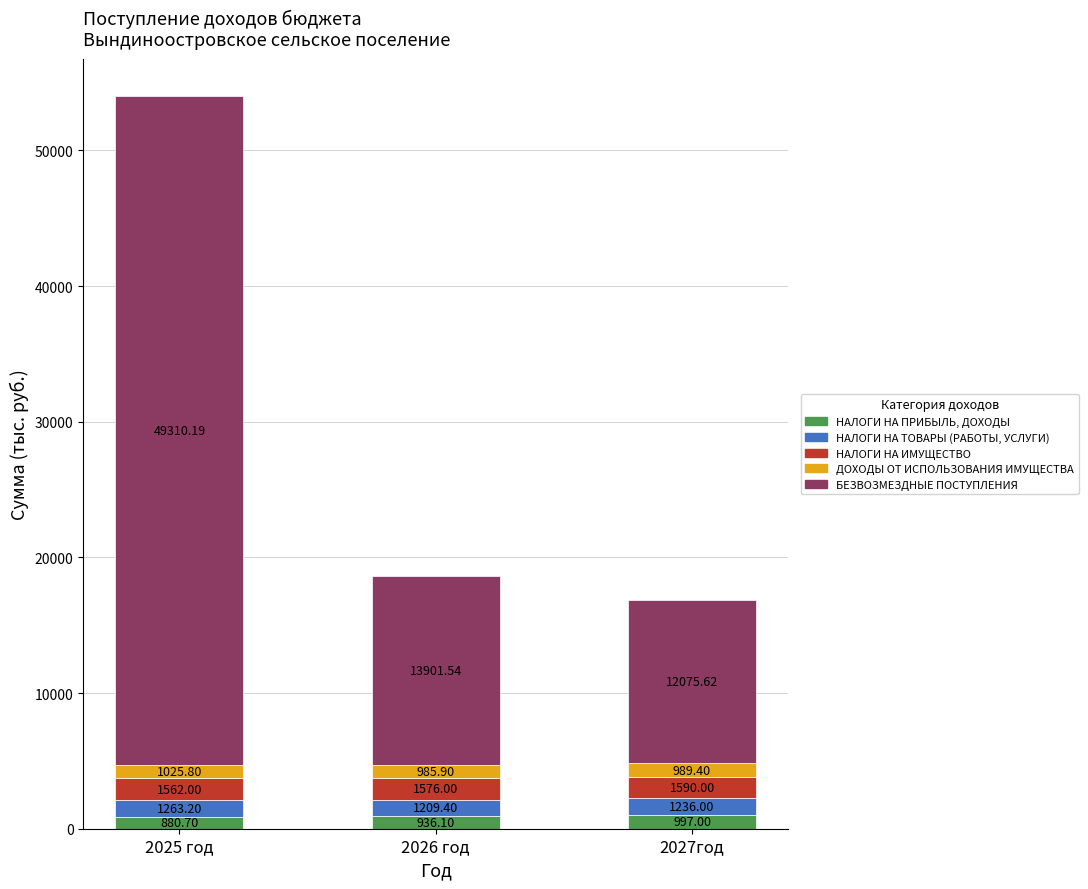

What are all the series names shown in the legend?

НАЛОГИ НА ПРИБЫЛЬ, ДОХОДЫ, НАЛОГИ НА ТОВАРЫ (РАБОТЫ, УСЛУГИ), НАЛОГИ НА ИМУЩЕСТВО, ДОХОДЫ ОТ ИСПОЛЬЗОВАНИЯ ИМУЩЕСТВА, БЕЗВОЗМЕЗДНЫЕ ПОСТУПЛЕНИЯ